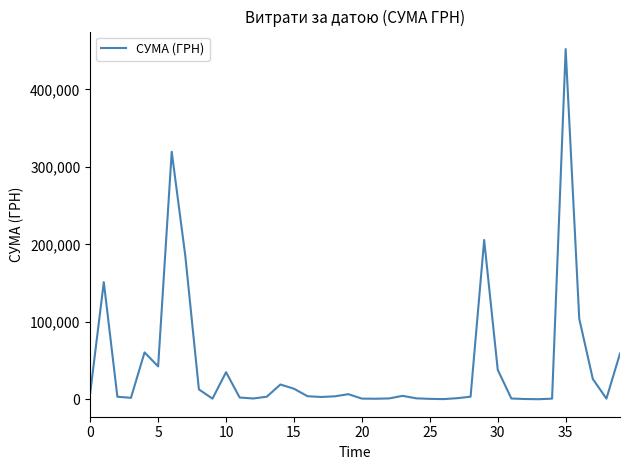

What is the difference between the maximum and minimum values?

451850.0